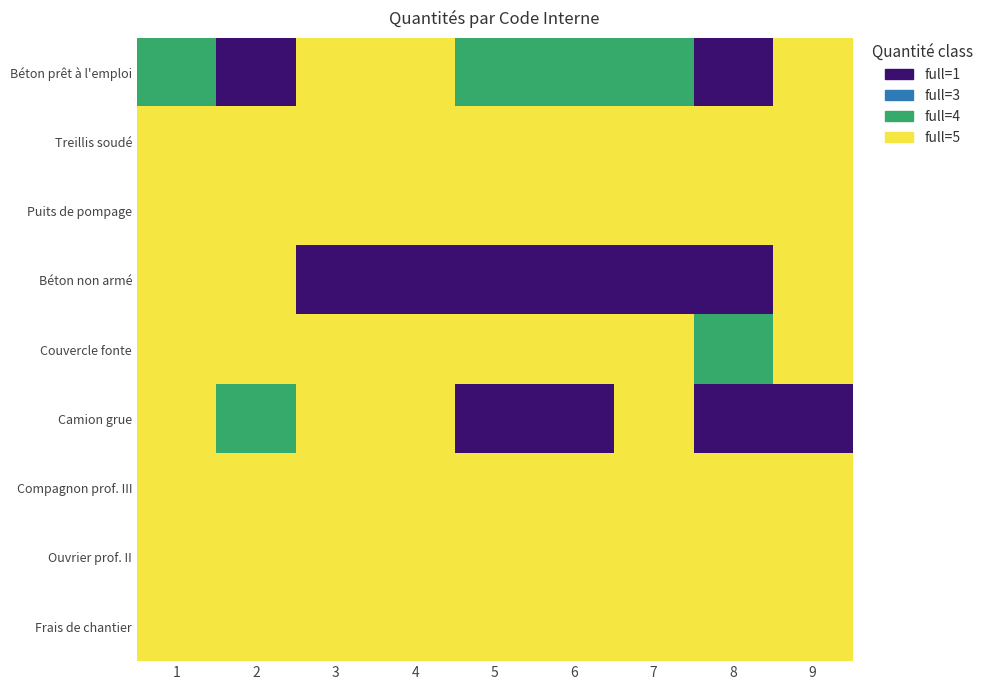

How many data points does each series have?

9